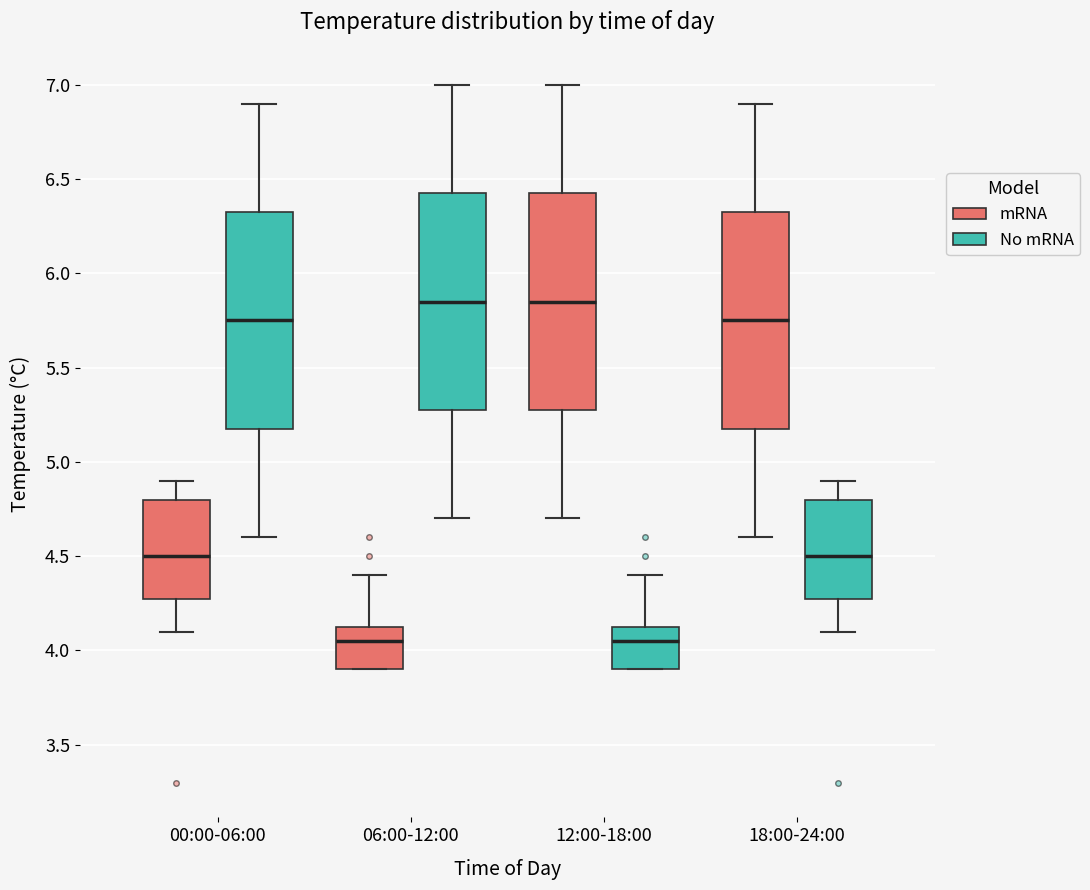

Where does the median line of the box for 18:00-24:00 (No mRNA) sit on the y-axis? The values are not printed on the chart, so give them approximately, as read against the axis.

4.50